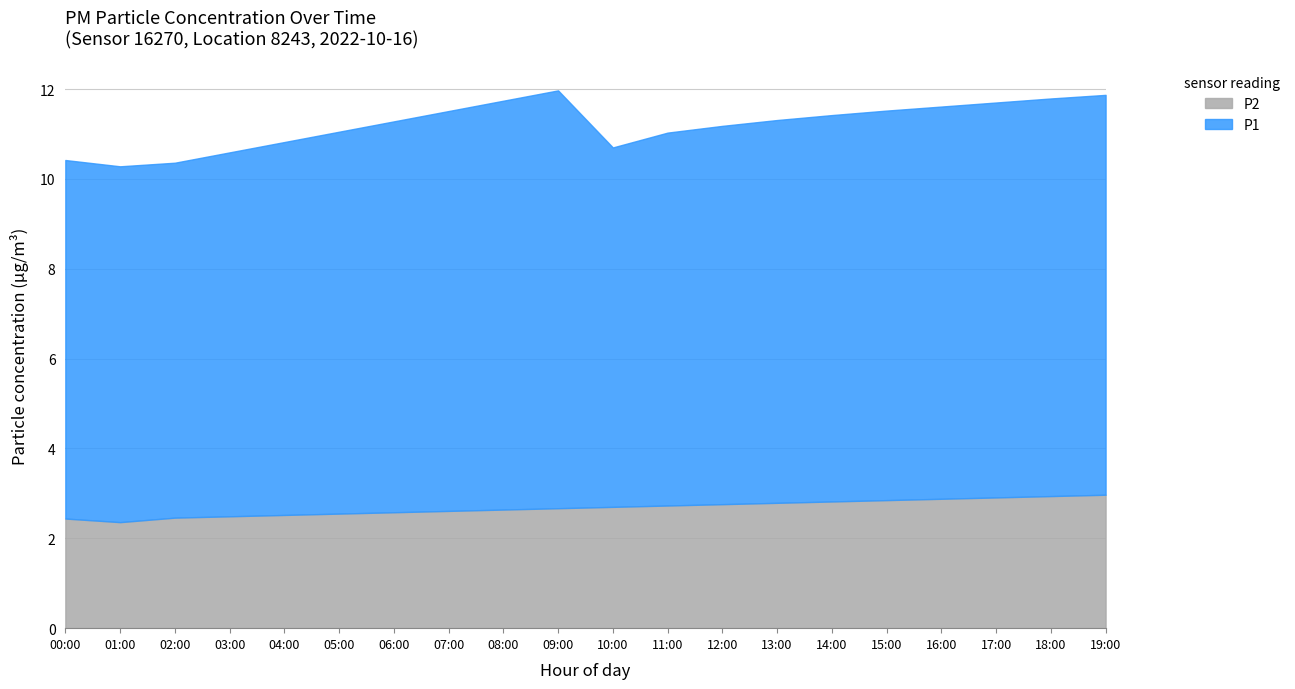

What are all the series names shown in the legend?

P2, P1